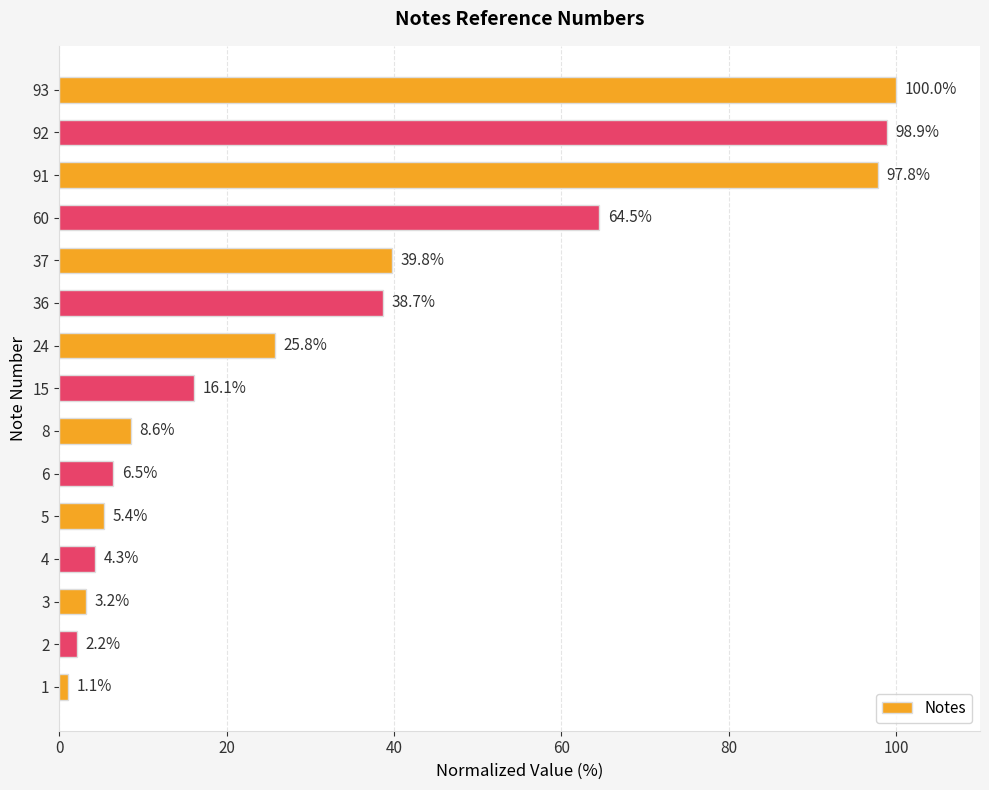

What is the average value?

34.2